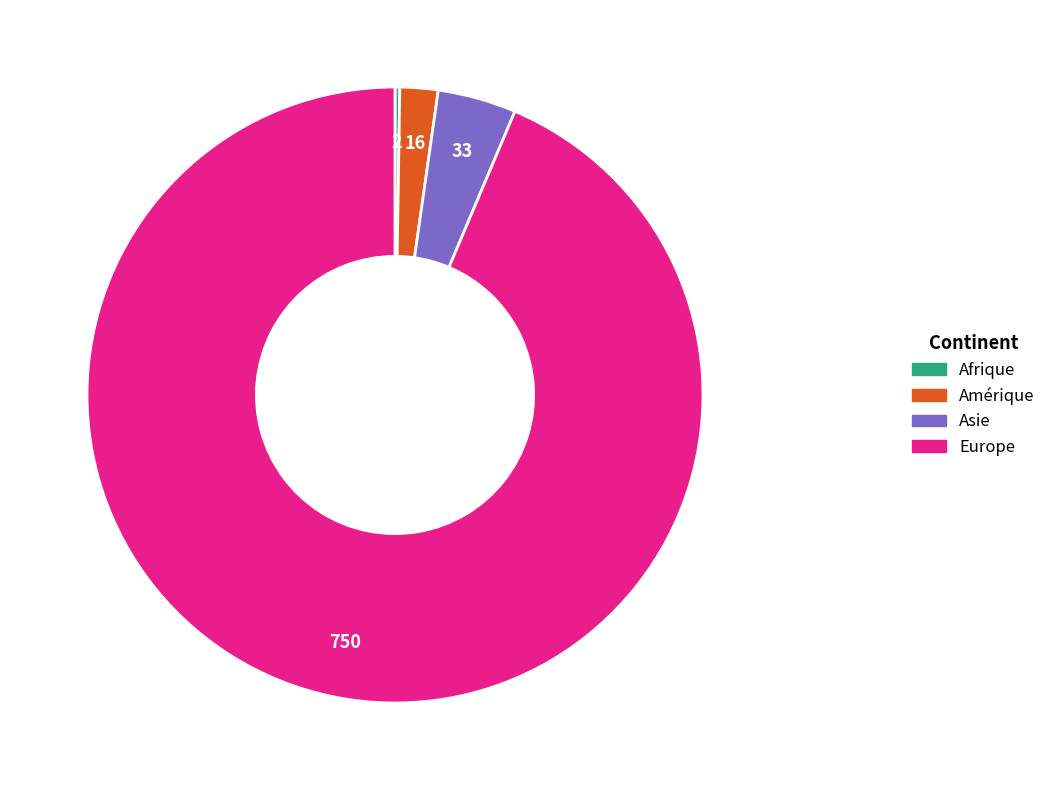

Is there any slice that represents more than half of the pie?

Yes